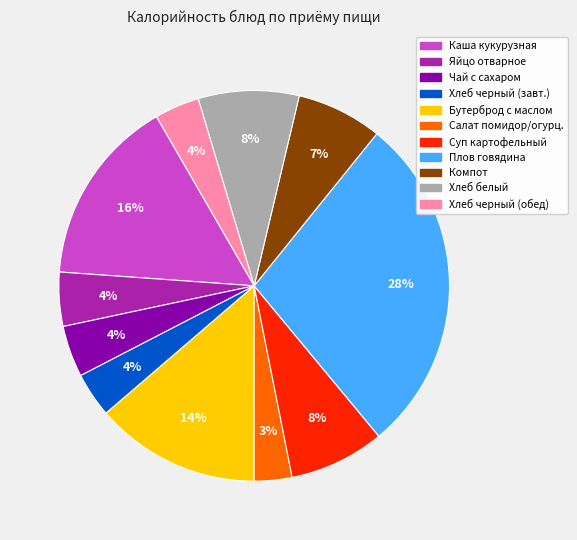

To the nearest percent, what is the difference between the largest and smallest slice percentages?

25%